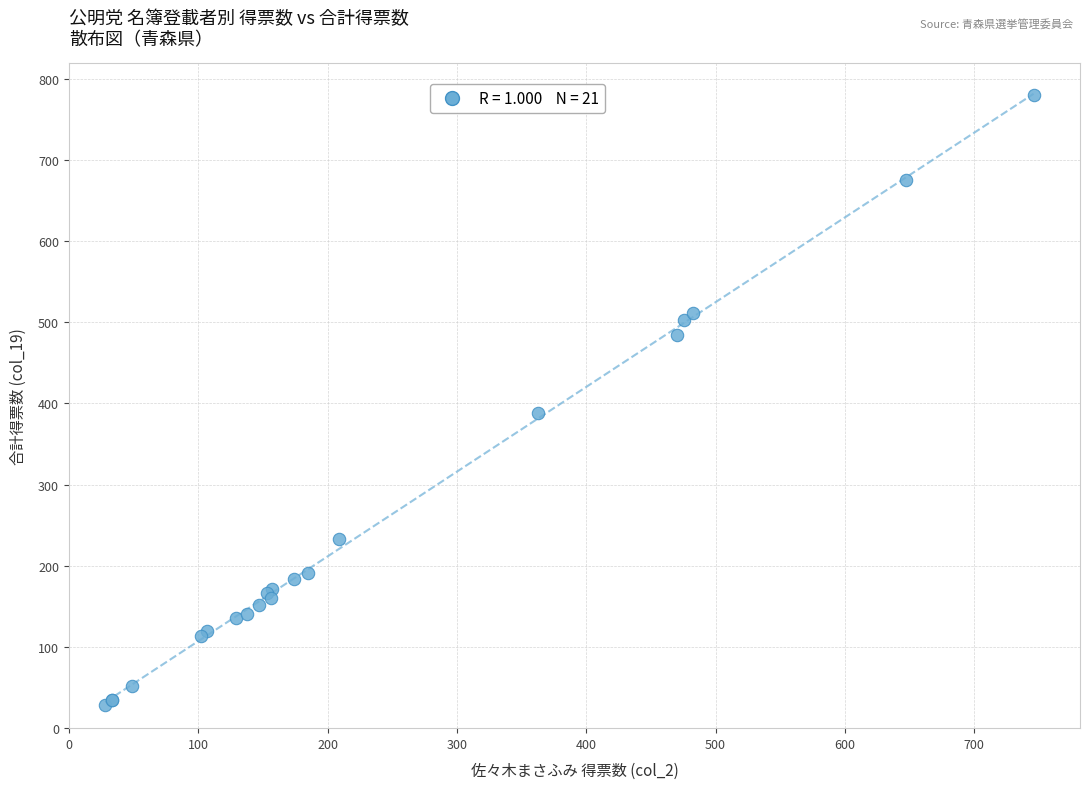

What Y value in the scatter plot is closest to 404?

388.0